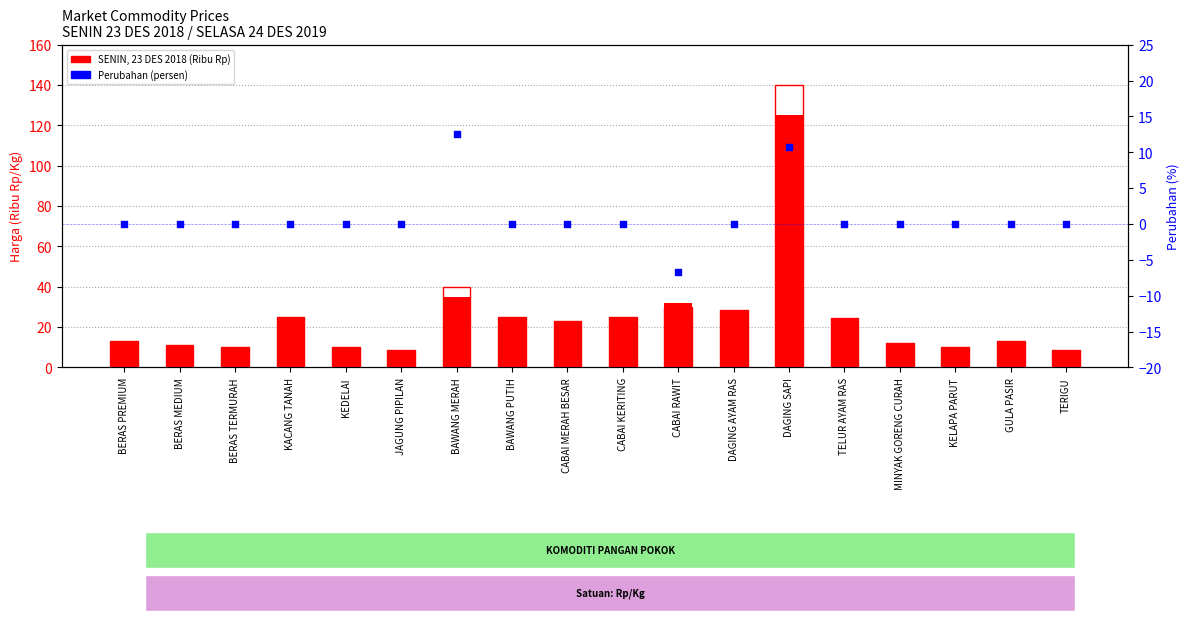

Which series has the largest total across all categories?

SELASA, 24 DES 2019